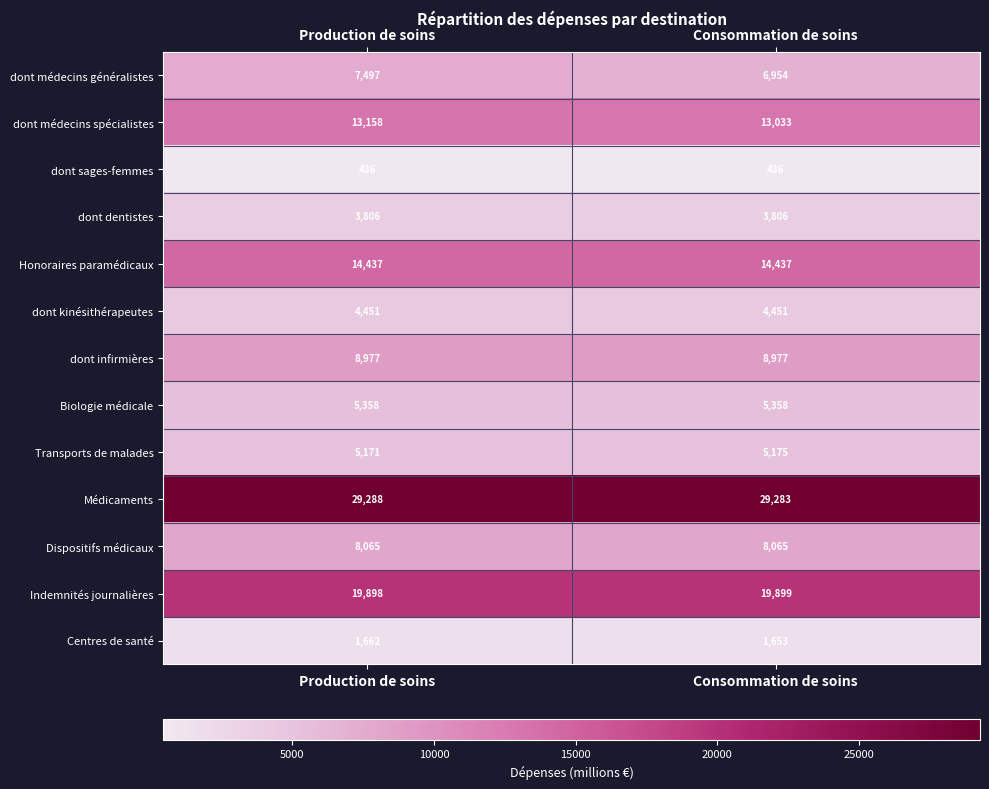

The value of Médicaments at Production de soins is 29288. True or false?

True